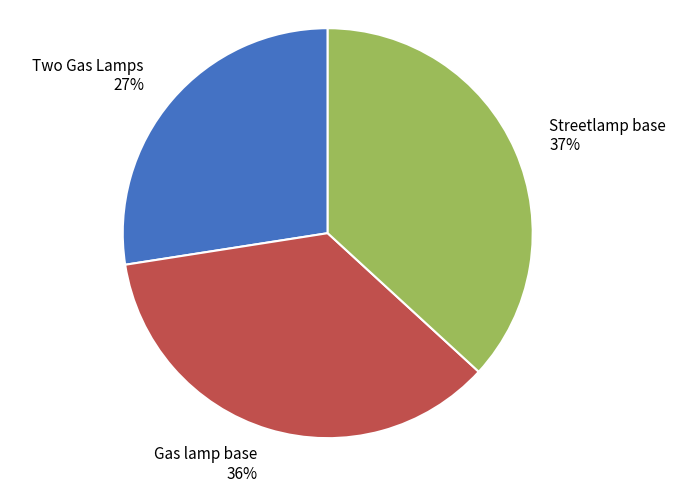

Does Gas lamp base account for over 50% of the chart?

No